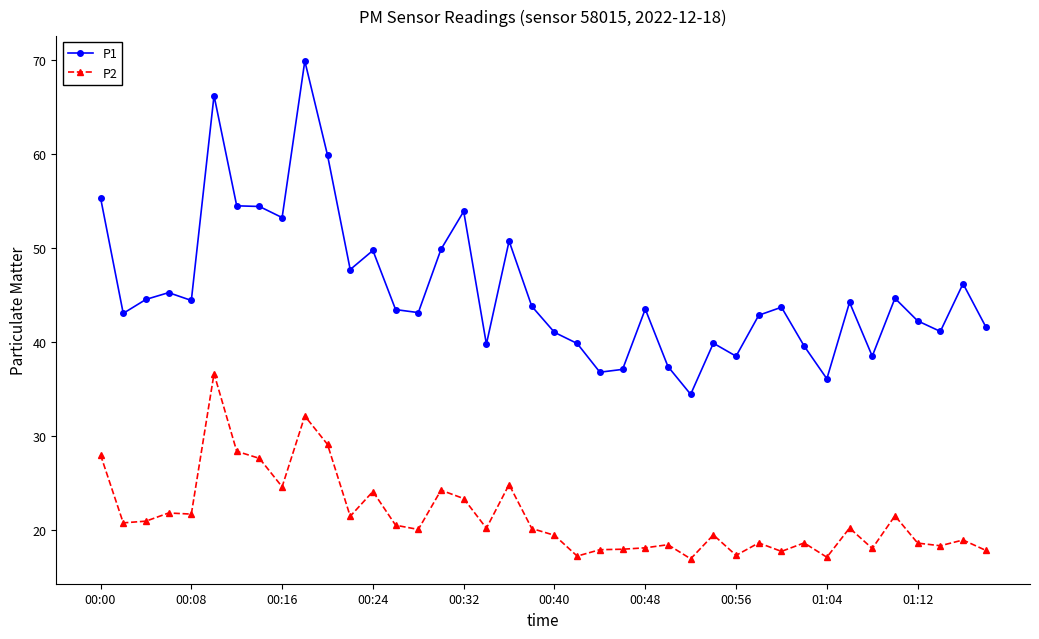

What is the value of the P2 point at the 7th from the left?

28.4